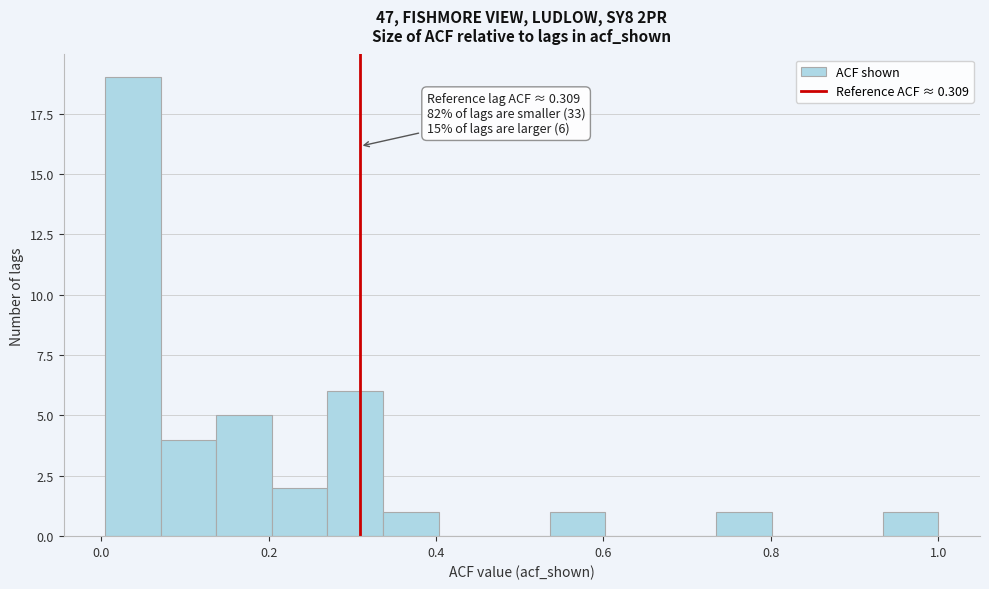

Read against the x-axis, roughly where is the centre of the tallest bar?

0.04